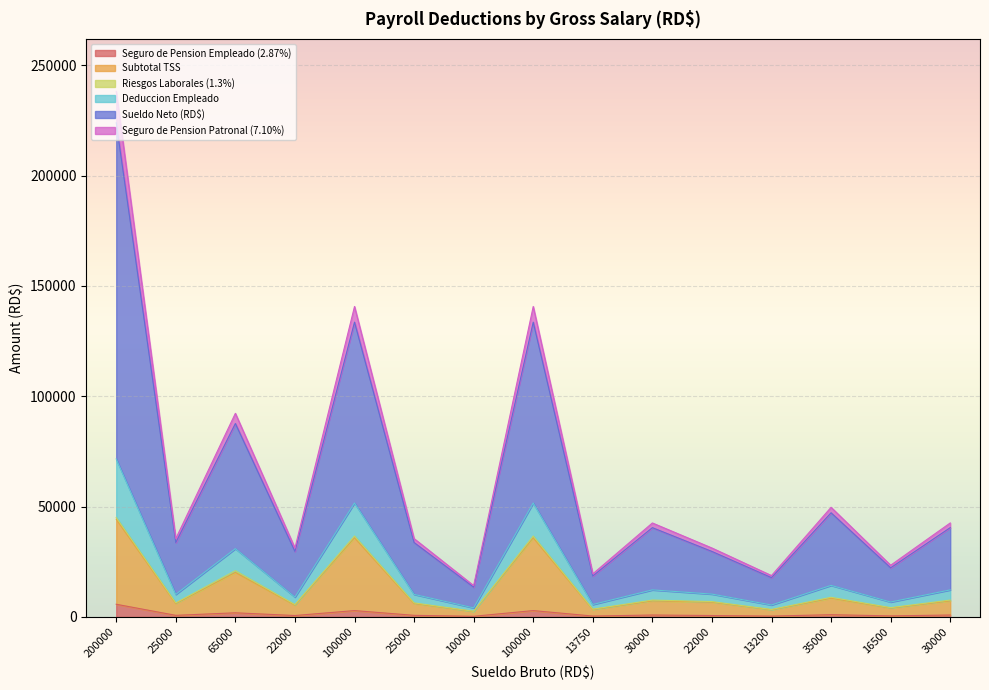

Does the chart display data point markers on the line(s)?

No